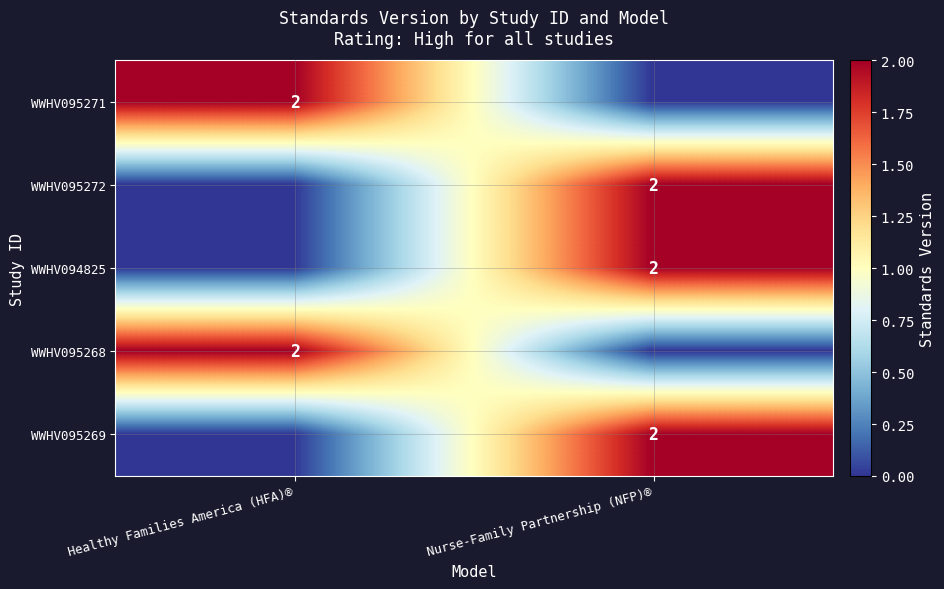

Is it true that WWHV095269 equals 2 at Nurse-Family Partnership (NFP)®?

True